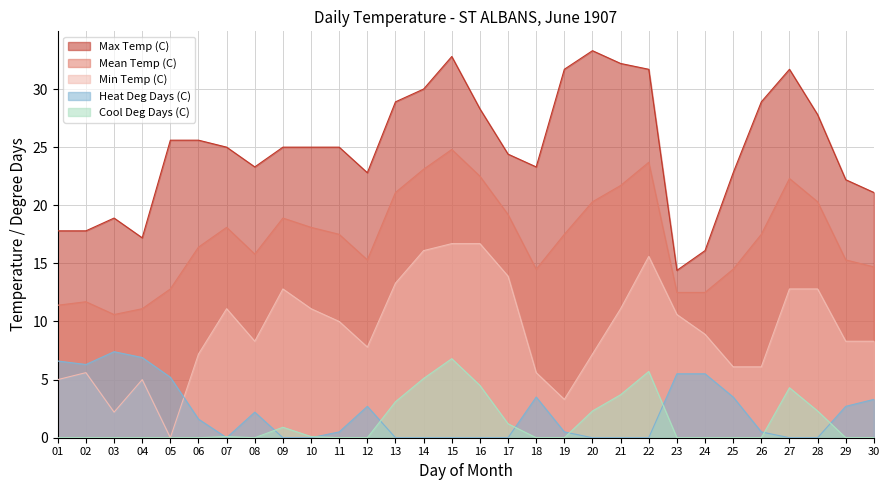

Rank the categories by Heat Deg Days (C) value from lowest to highest.

07, 09, 10, 13, 14, 15, 16, 17, 20, 21, 22, 27, 28, 11, 19, 26, 06, 08, 12, 29, 30, 18, 25, 05, 23, 24, 02, 01, 04, 03